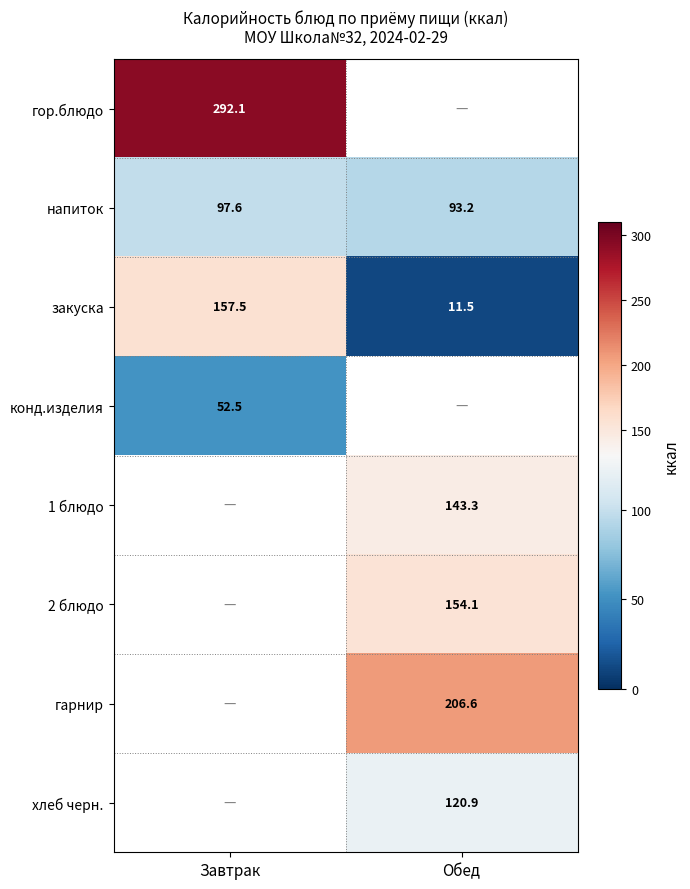

What is the sum of all напиток values?

190.8